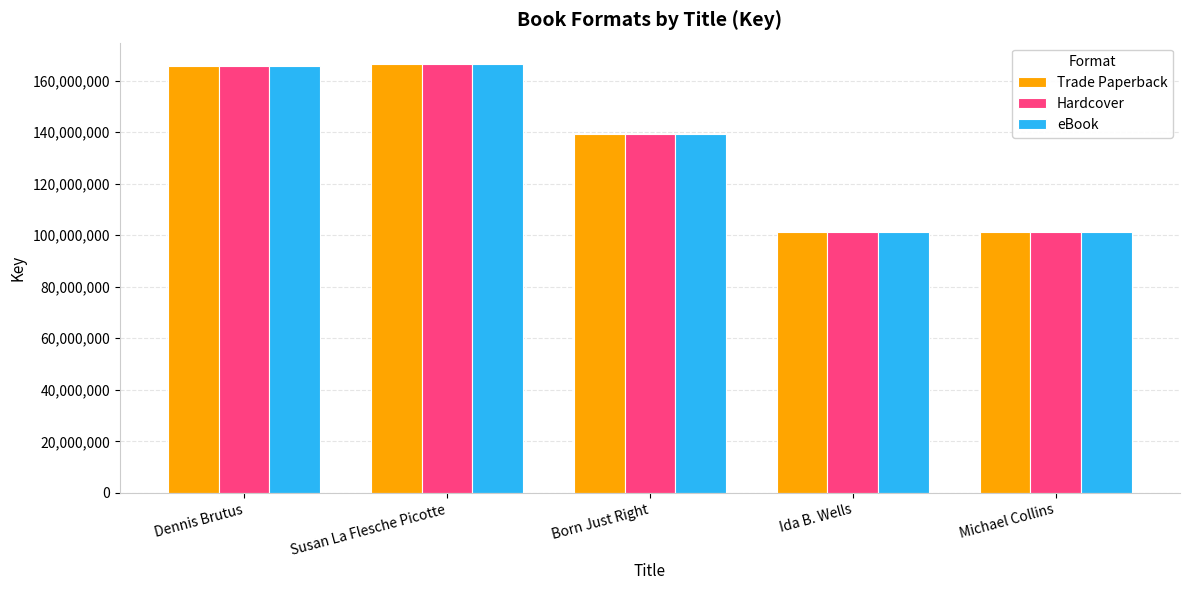

How many bars are there in total?

15